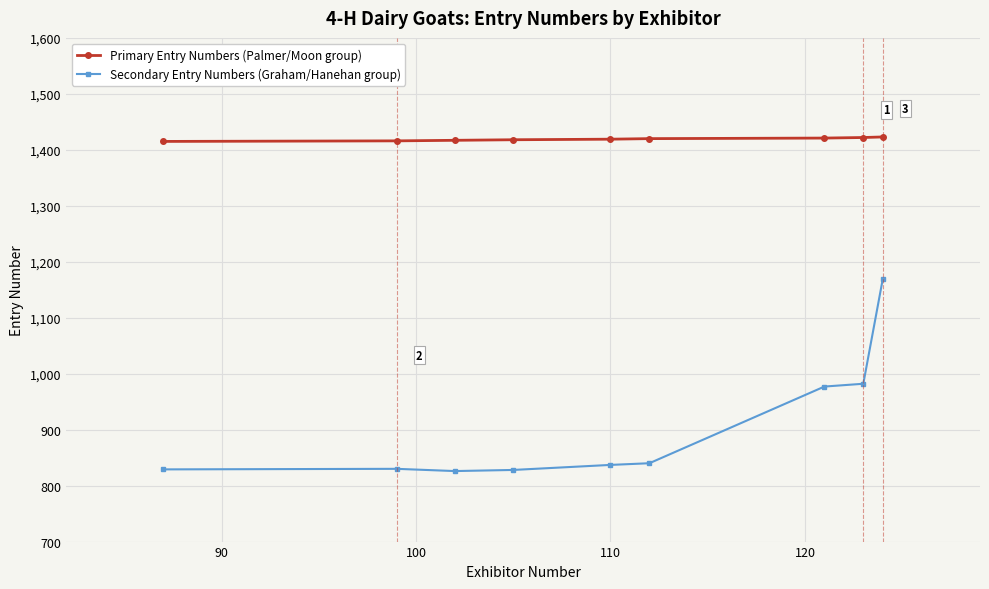

What is the lowest value of the Secondary Entry Numbers (Graham/Hanehan group) series?

826